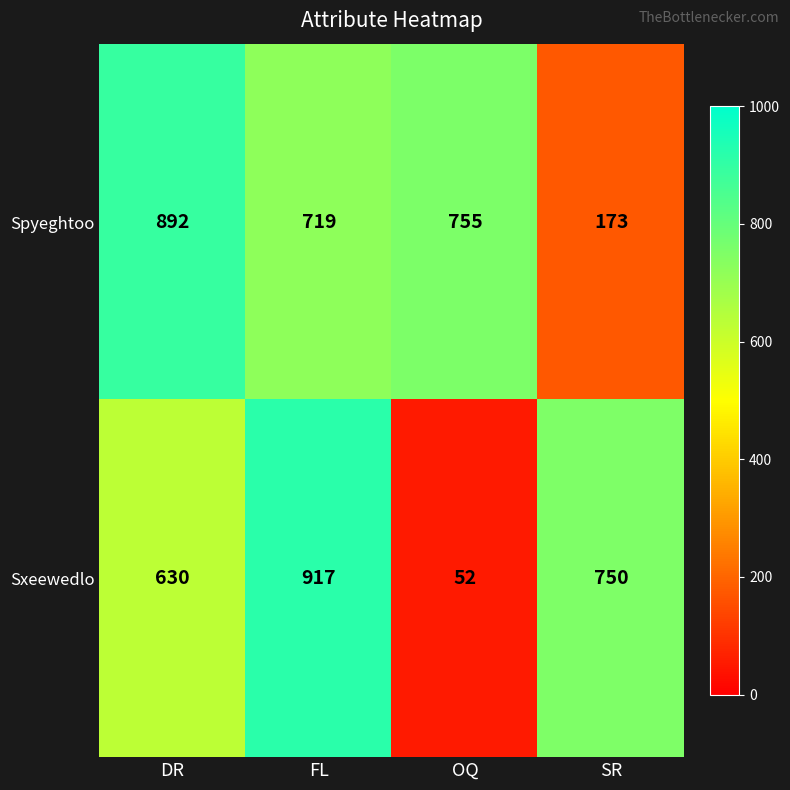

Reading right to left, what are all the values shown in this chart?

Spyeghtoo: 173	755	719	892
Sxeewedlo: 750	52	917	630